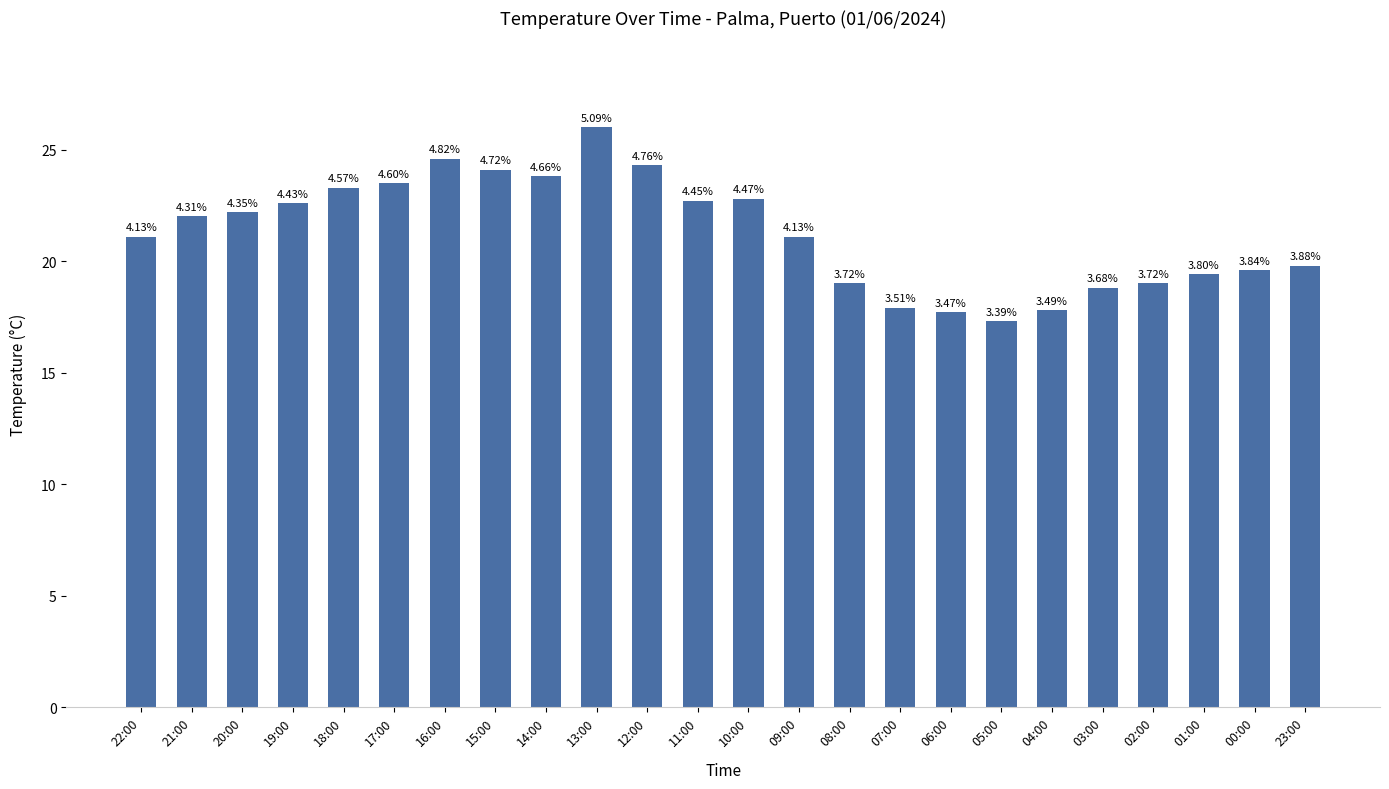

How many bars are there in total?

24